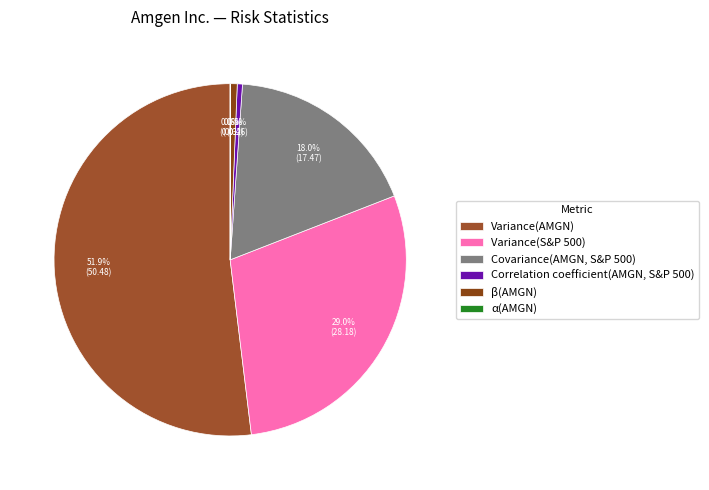

To the nearest percent, what is the difference between the α(AMGN) and Variance(S&P 500) slice percentages?

29%